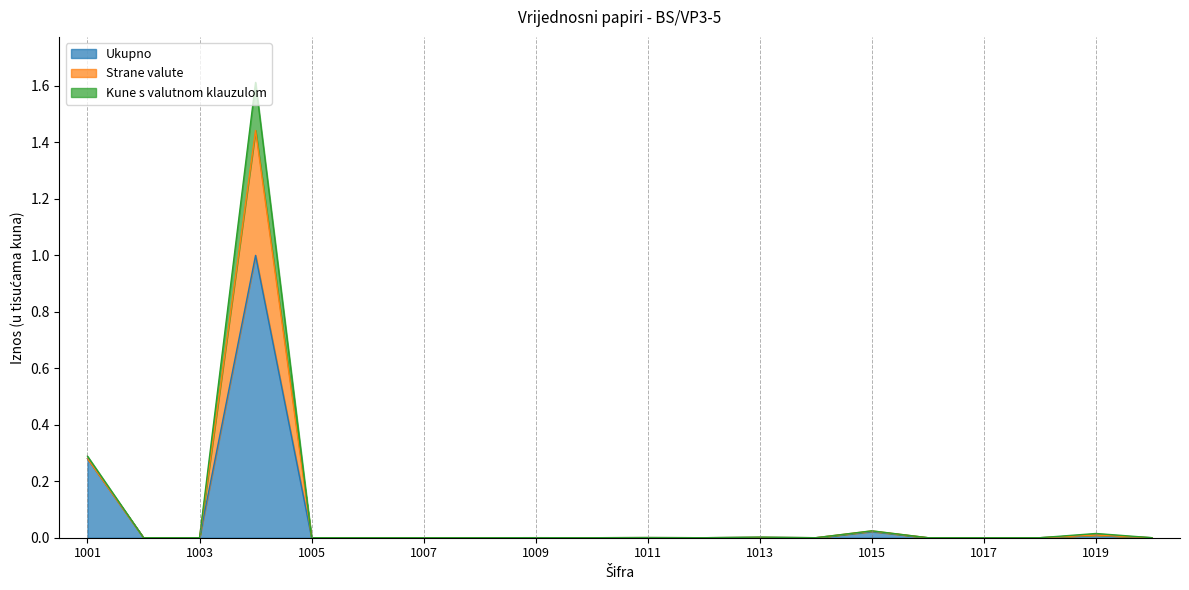

In Kune s valutnom klauzulom, how many points are lower than both neighbors (excluding endpoints)?

3